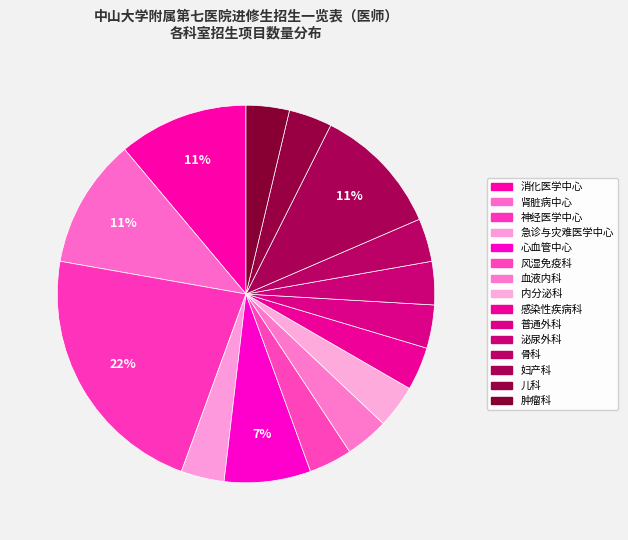

How many slices are in this pie chart?

15